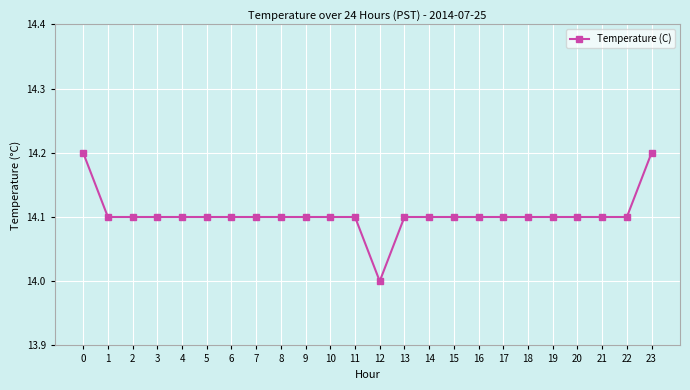

Read the value at 7.

14.1